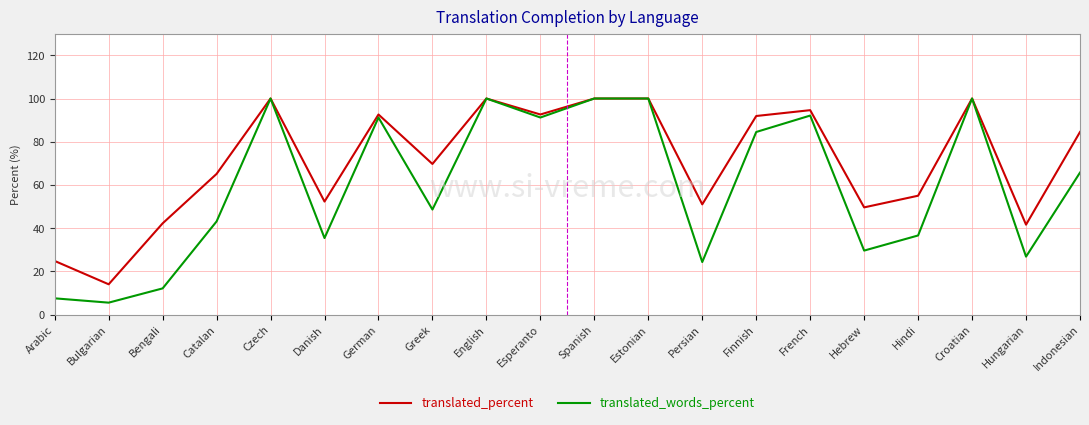

What position from the left is Indonesian?

20